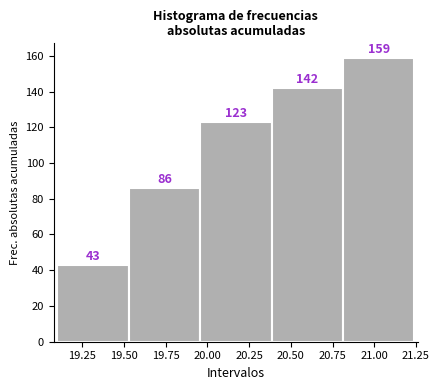

Reading left to right, list every bar in this chart as the range it spans on the x-axis followed by its height. The bar edges are not printed on the chart, so give them approximately, as read against the axis.

19.10 to 19.55: 43
19.55 to 19.95: 86
19.95 to 20.40: 123
20.40 to 20.80: 142
20.80 to 21.25: 159